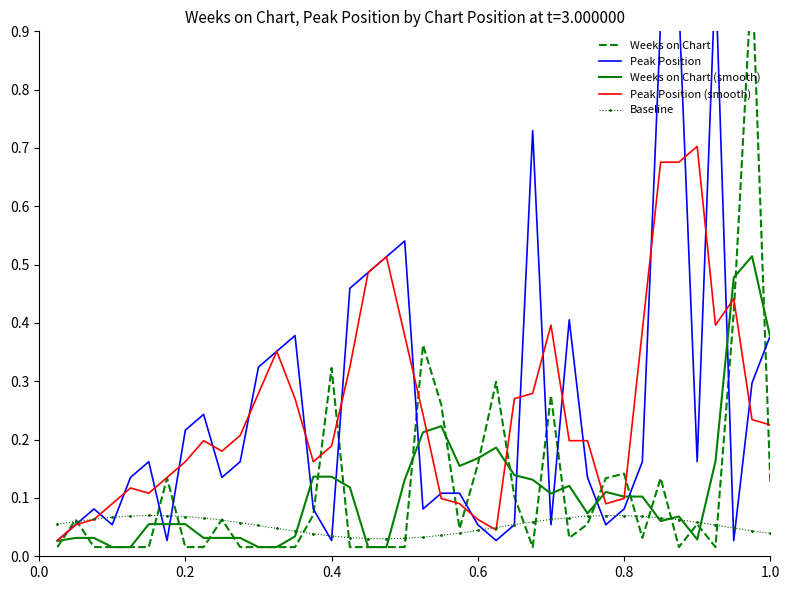

What are all the series names shown in the legend?

Weeks on Chart, Peak Position, Weeks on Chart (smooth), Peak Position (smooth), Baseline